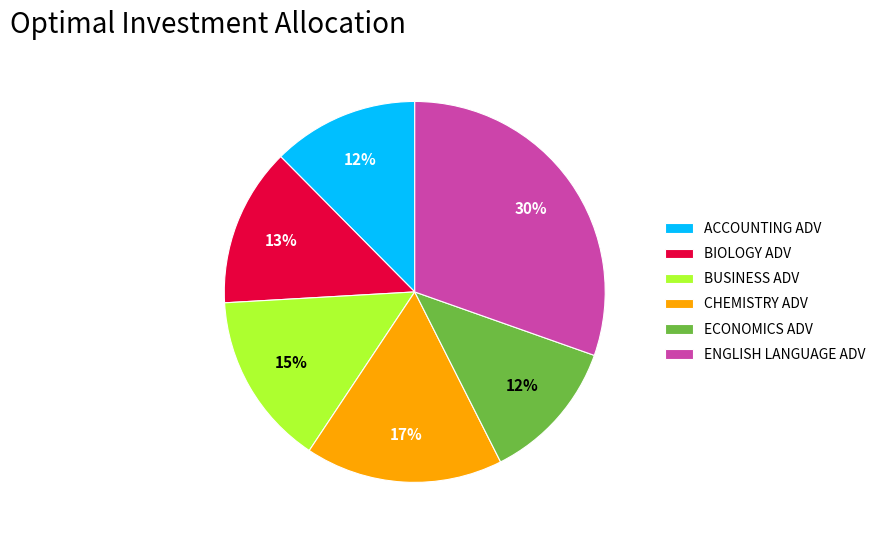

Does any single category account for the majority?

No